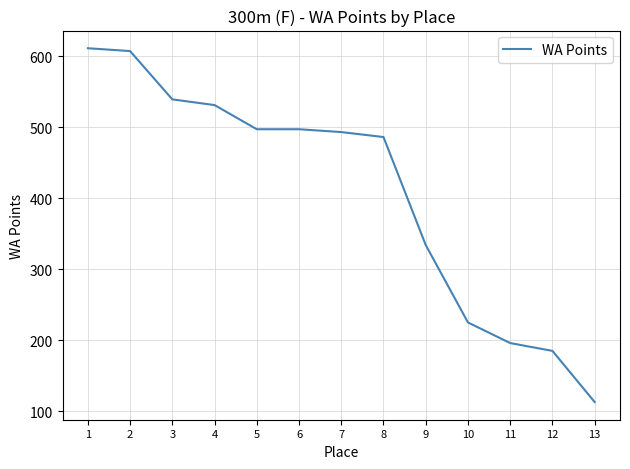

Reading left to right, list all the values displayed in this chart.

611	607	539	531	497	497	493	486	334	225	196	185	113